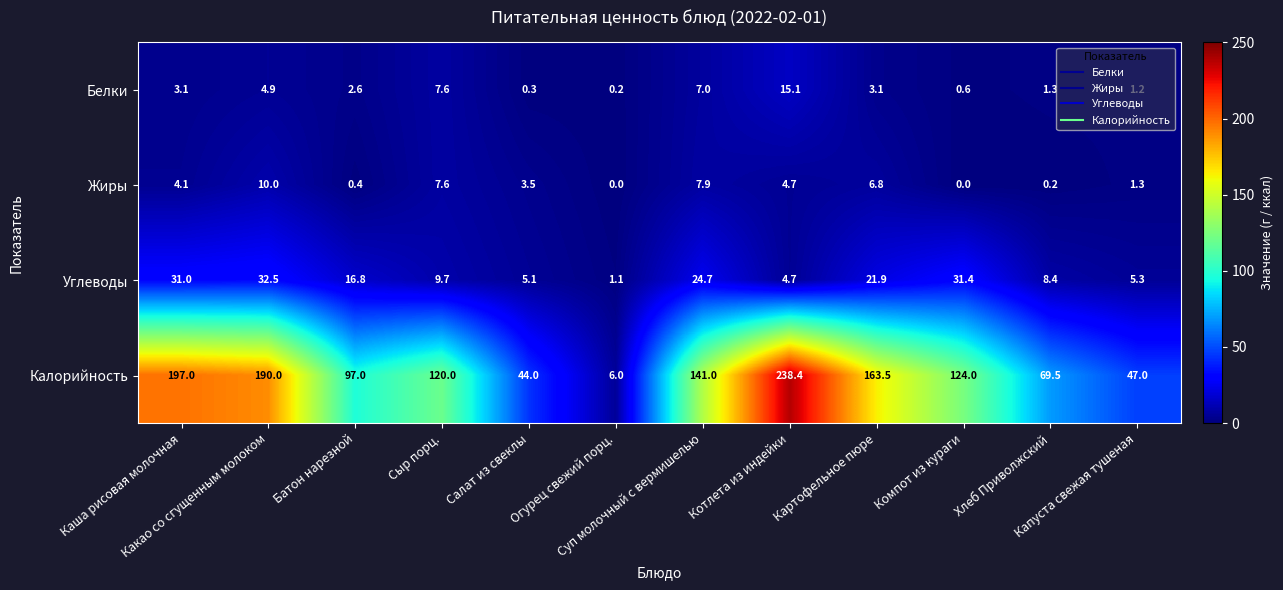

What is the maximum value shown in the chart?

238.4